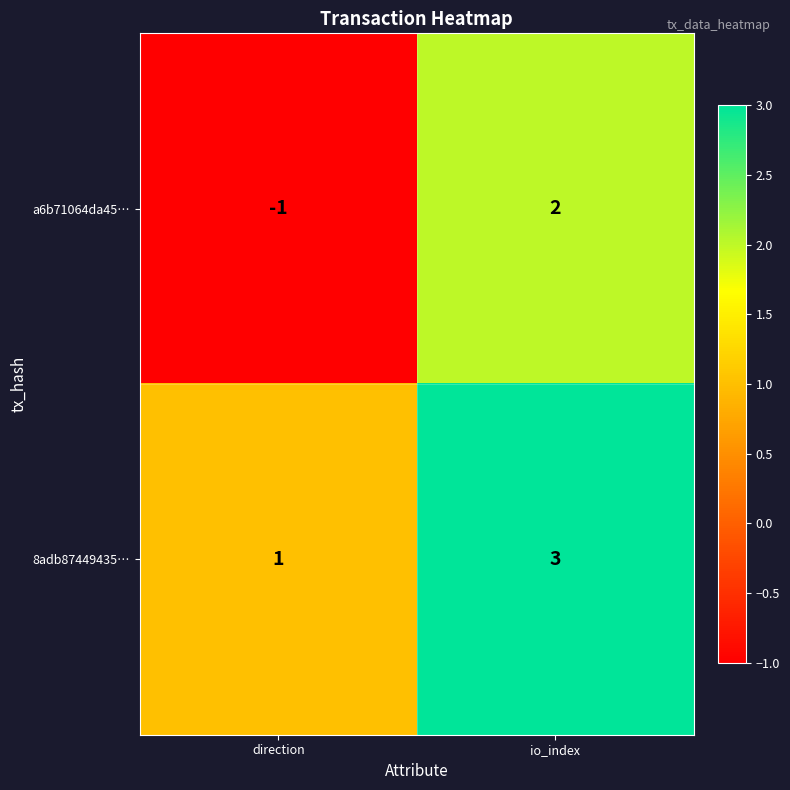

Reading right to left, extract all data points from this chart.

a6b71064da45…: io_index=2	direction=-1
8adb87449435…: io_index=3	direction=1